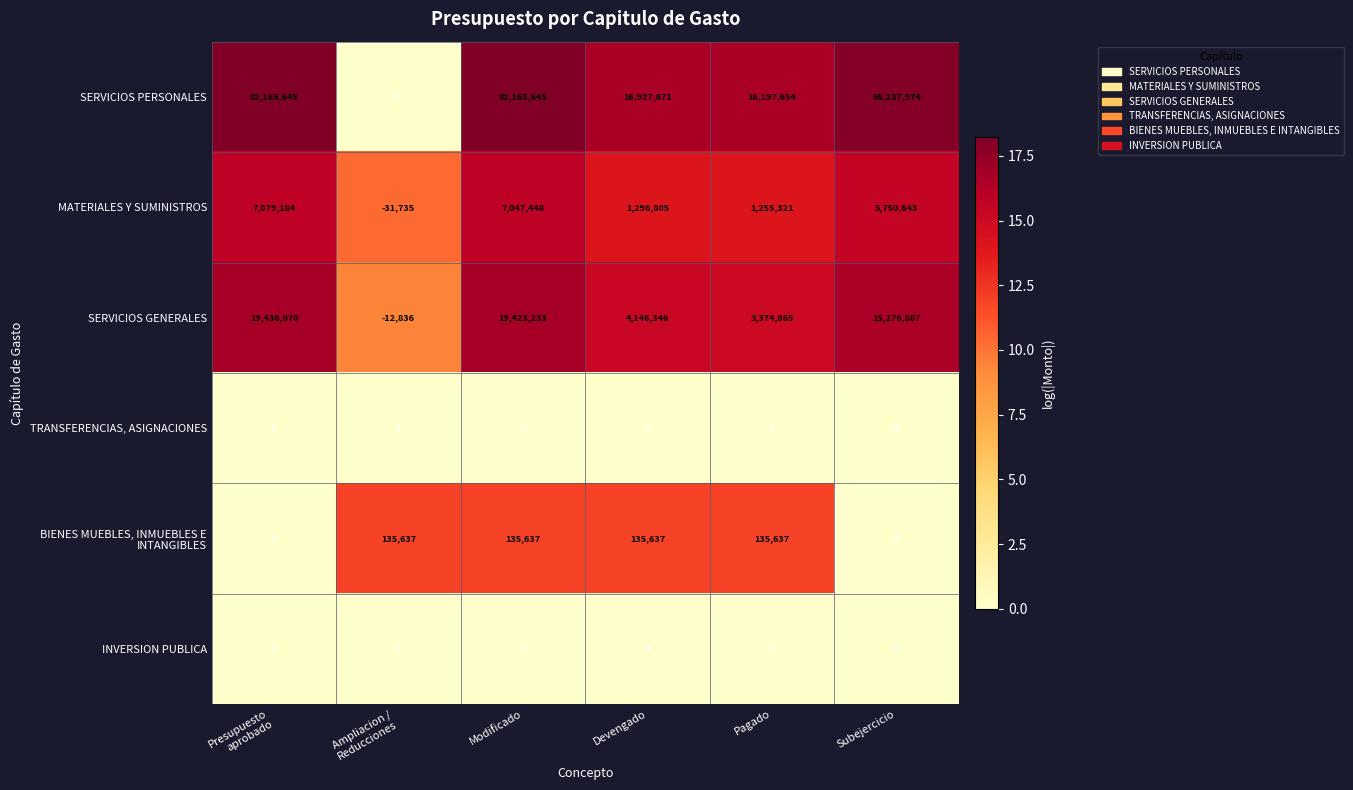

Which series has the largest total across all categories?

SERVICIOS PERSONALES